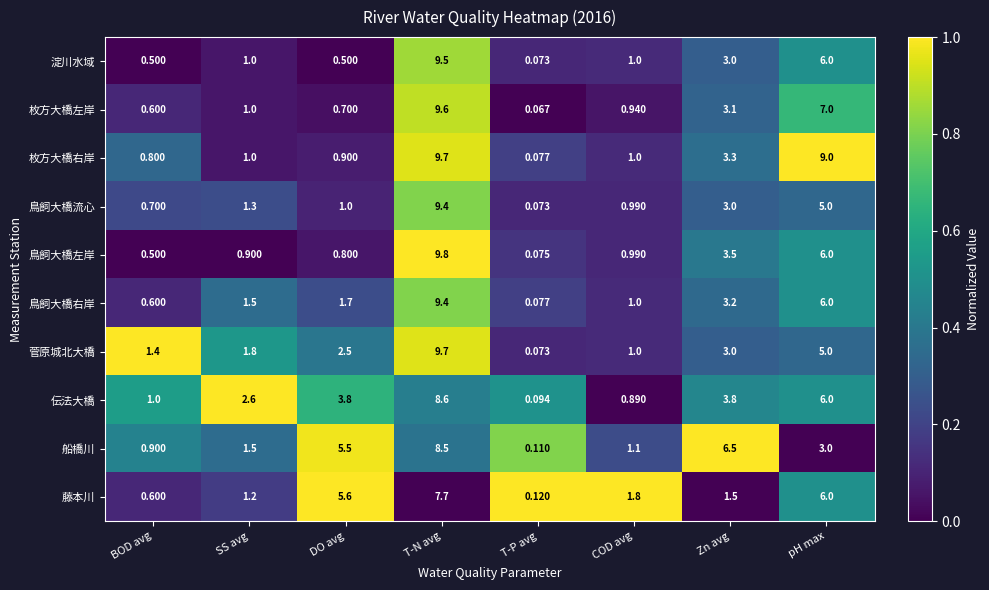

At which category is the sum across all series the highest?

T-N avg